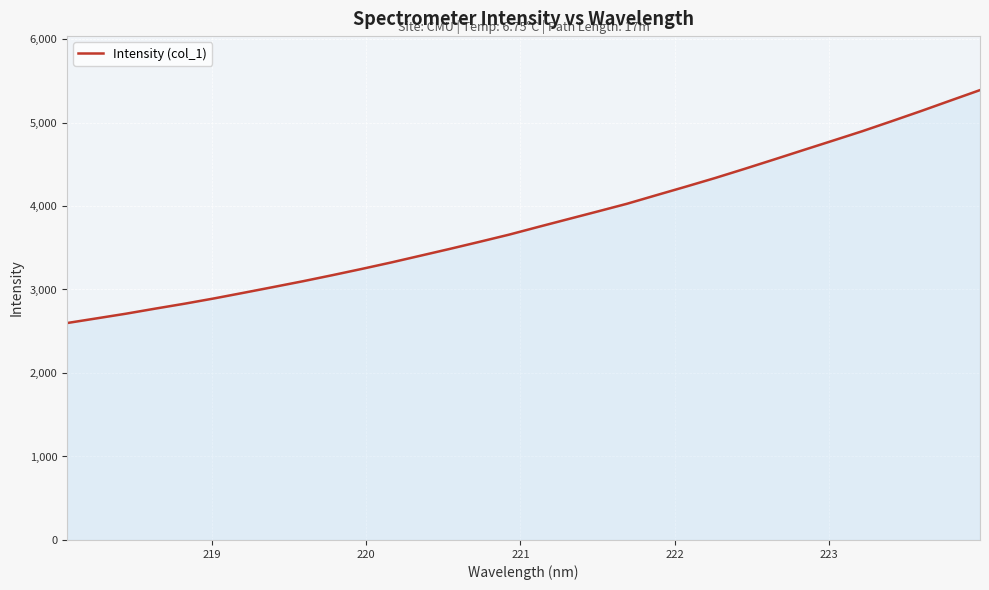

What is the difference between the maximum and minimum values?

2790.1